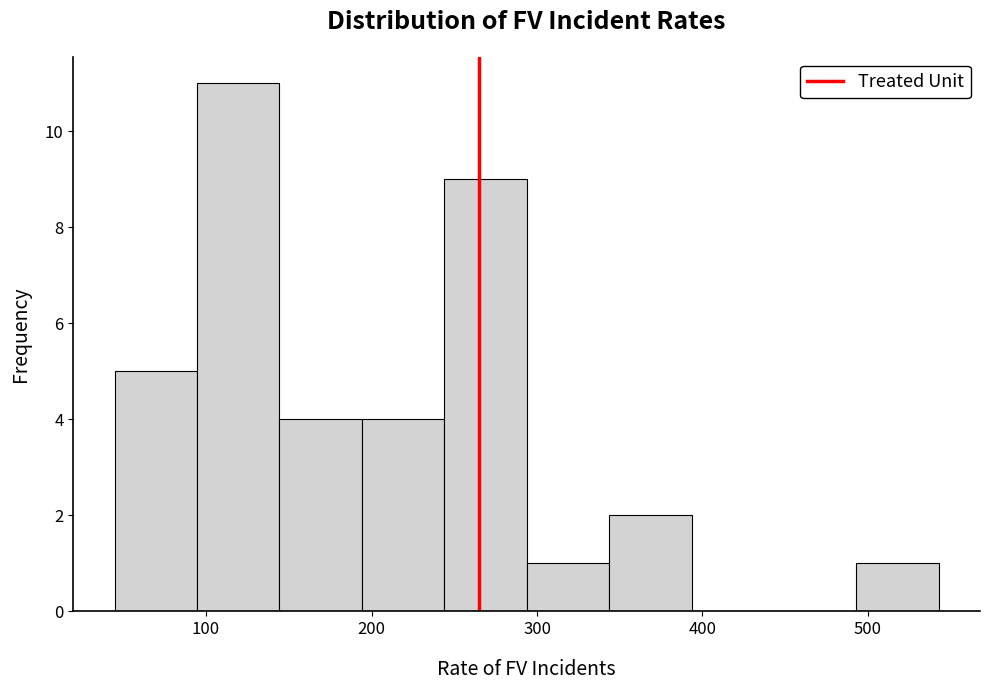

Reading left to right, list every bar in this chart as the range it spans on the x-axis followed by its height. Neither the bar edges nor the heights are printed on the chart, so give them approximately, as read against the axes.

40 to 90: 5
90 to 140: 11
140 to 190: 4
190 to 240: 4
240 to 290: 9
290 to 340: 1
340 to 390: 2
390 to 440: 0
440 to 490: 0
490 to 540: 1